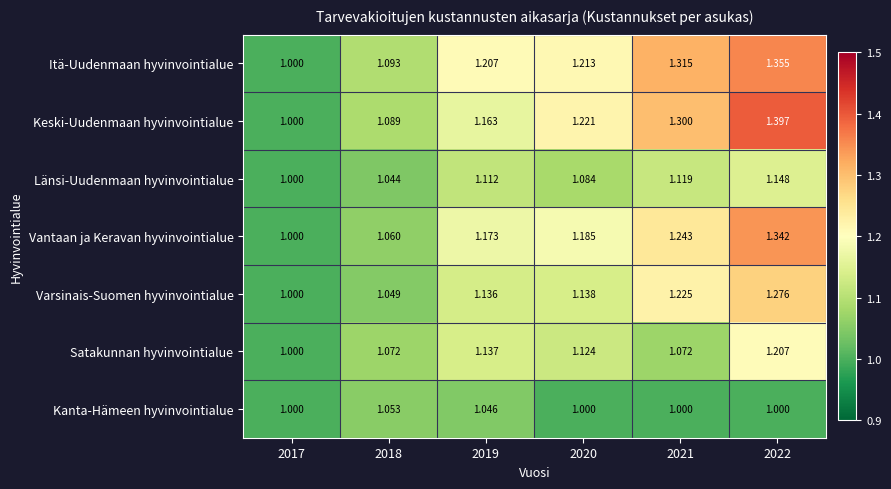

Rank the series by their maximum value, from lowest to highest.

Kanta-Hämeen hyvinvointialue, Länsi-Uudenmaan hyvinvointialue, Satakunnan hyvinvointialue, Varsinais-Suomen hyvinvointialue, Vantaan ja Keravan hyvinvointialue, Itä-Uudenmaan hyvinvointialue, Keski-Uudenmaan hyvinvointialue